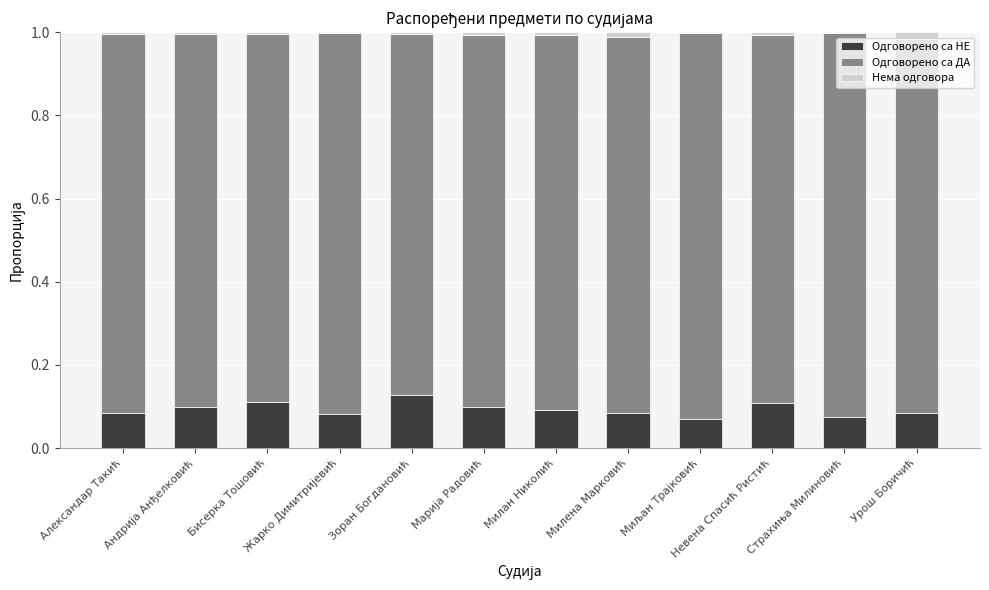

The Нема одговора series shows 0.0 at Невена Спасић Ристић. True or false?

True